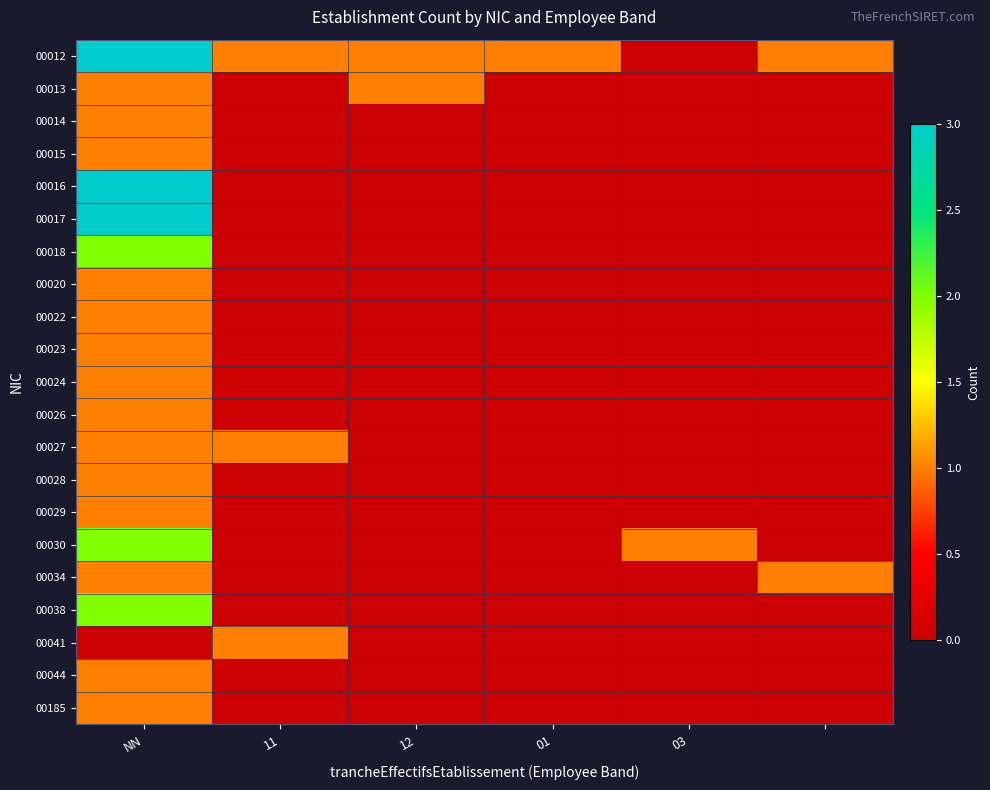

Reading left to right, what are all the values shown in this chart?

00012: 3	1	1	1	0	1
00013: 1	0	1	0	0	0
00014: 1	0	0	0	0	0
00015: 1	0	0	0	0	0
00016: 3	0	0	0	0	0
00017: 3	0	0	0	0	0
00018: 2	0	0	0	0	0
00020: 1	0	0	0	0	0
00022: 1	0	0	0	0	0
00023: 1	0	0	0	0	0
00024: 1	0	0	0	0	0
00026: 1	0	0	0	0	0
00027: 1	1	0	0	0	0
00028: 1	0	0	0	0	0
00029: 1	0	0	0	0	0
00030: 2	0	0	0	1	0
00034: 1	0	0	0	0	1
00038: 2	0	0	0	0	0
00041: 0	1	0	0	0	0
00044: 1	0	0	0	0	0
00185: 1	0	0	0	0	0